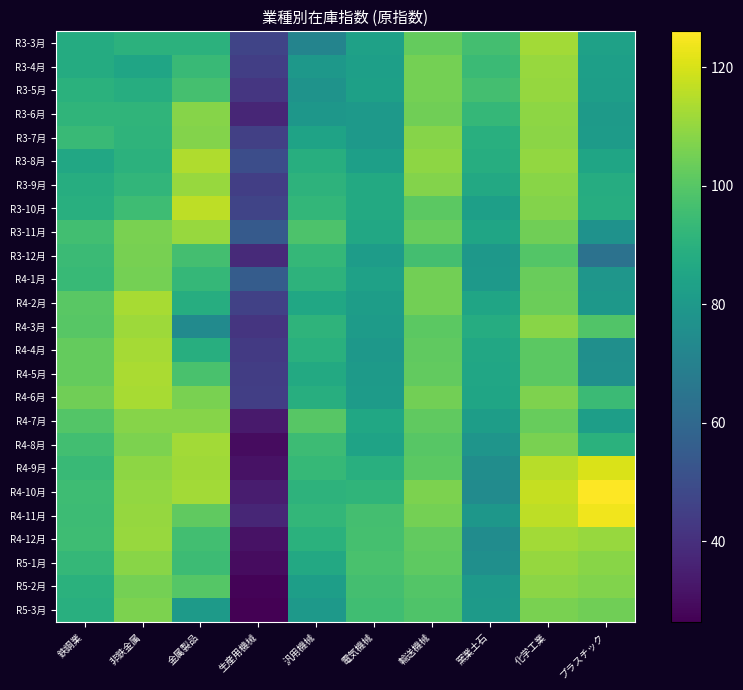

At which category does the chart reach its peak across all series?

プラスチック